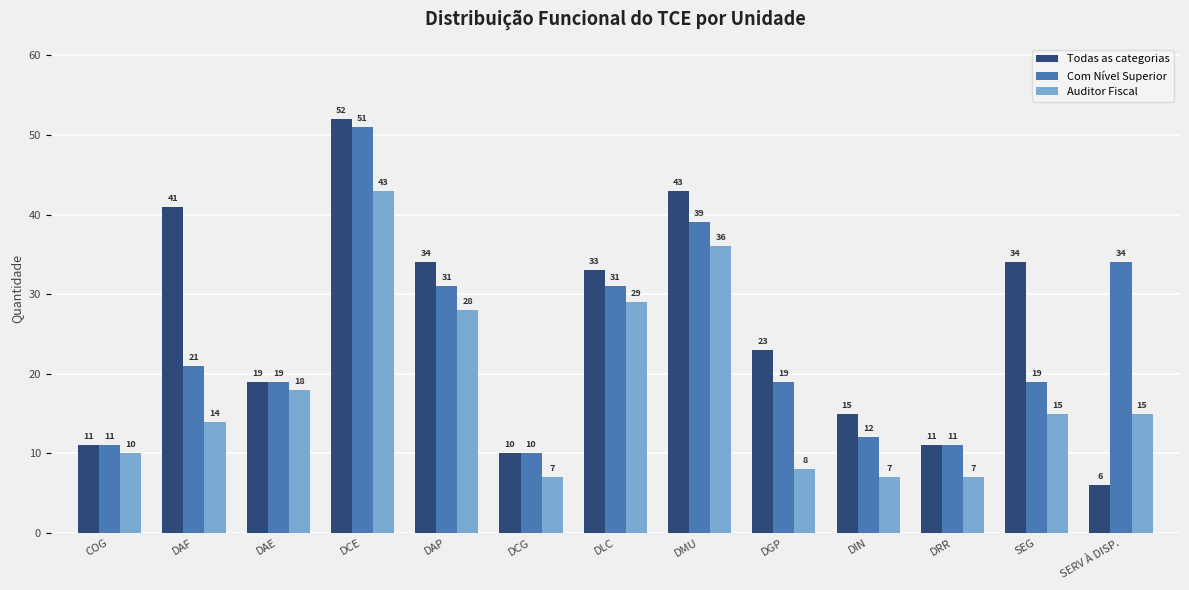

Are the bars grouped side by side (vs. stacked)?

Yes